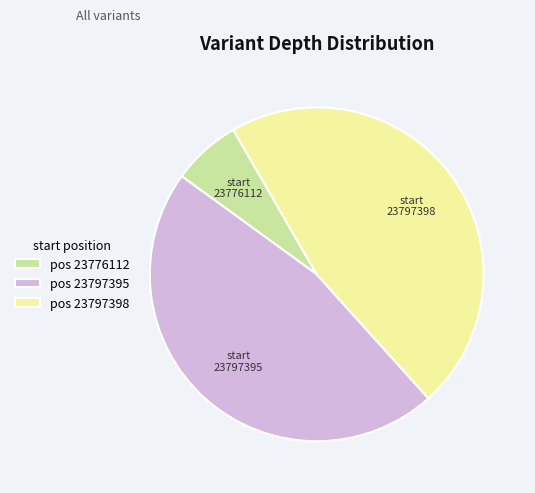

The pos 23797395 slice represents 47% of the pie. True or false?

True